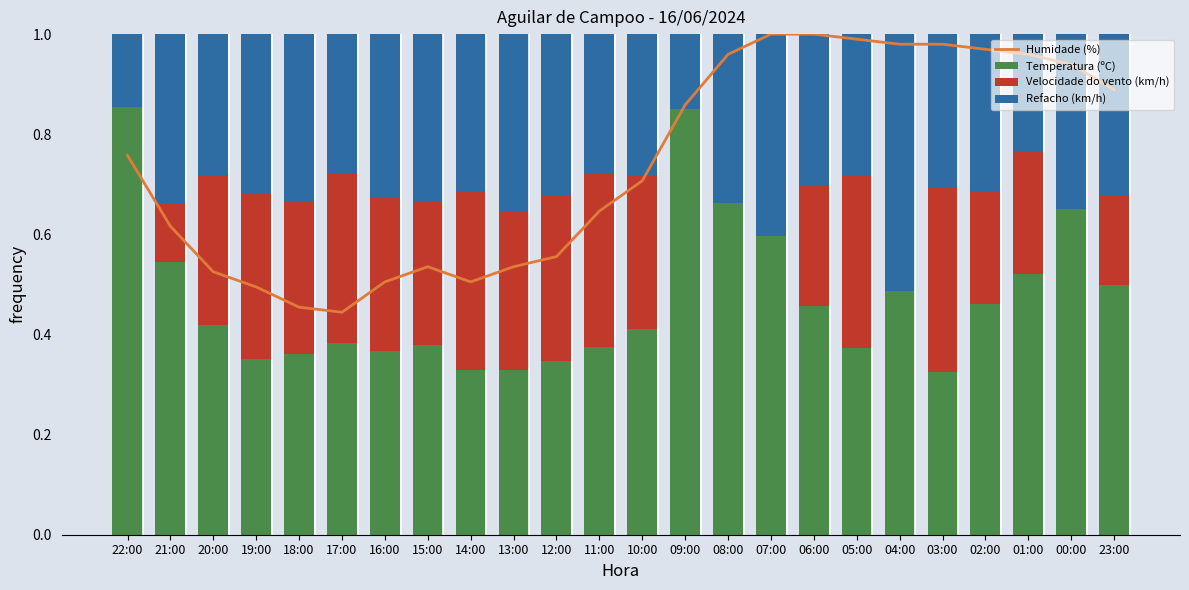

What is the value of the Humidade (%) bar at the 2nd from the left?

0.6